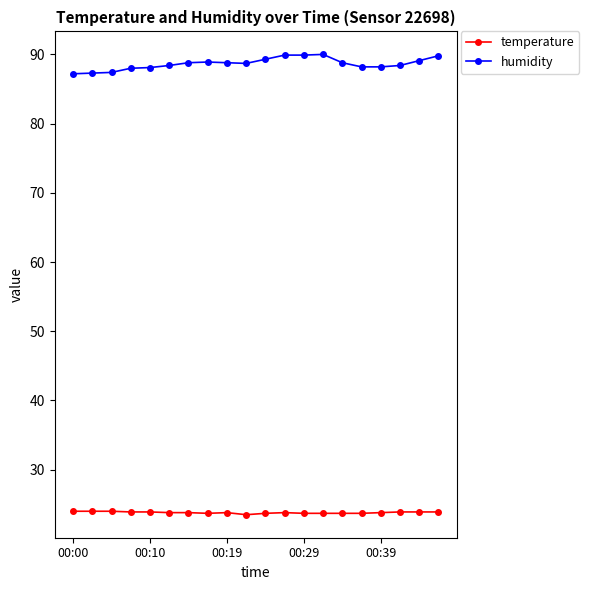

Which series has the largest range (max minus min)?

humidity